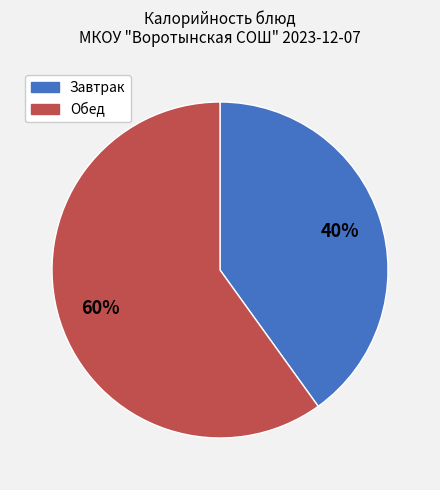

Is there any slice that represents more than half of the pie?

Yes